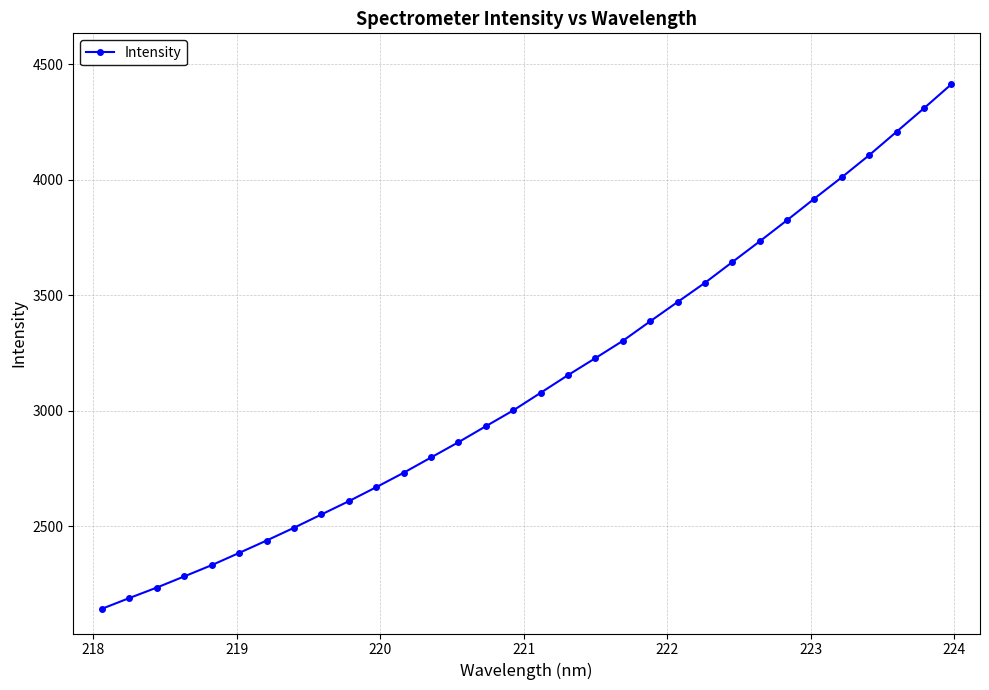

What is the smallest value displayed?

2142.2